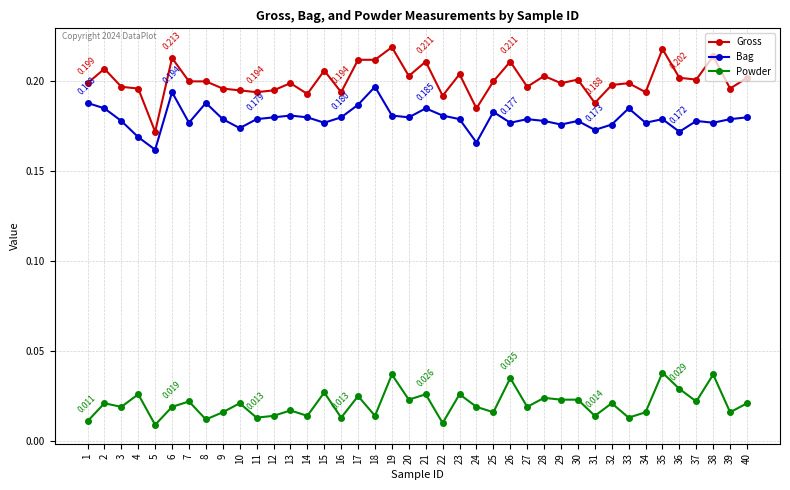

True or false: Bag has more than 0 points higher than both neighbors.

True